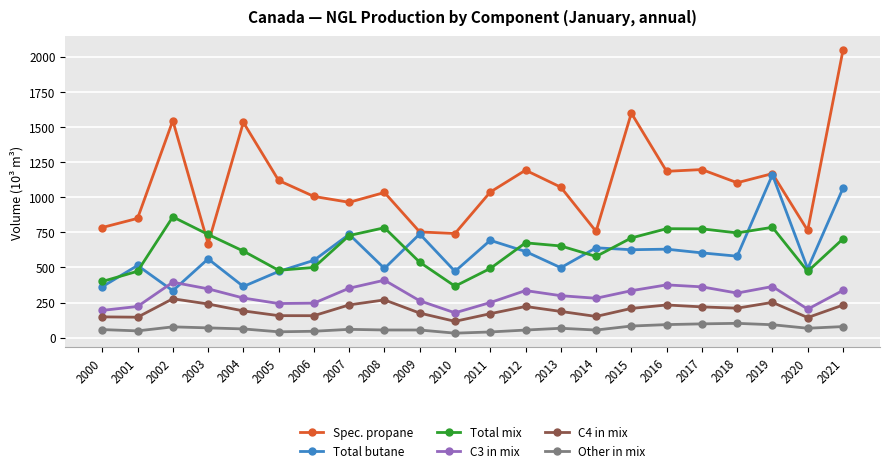

Which series changed the most between 2002 and 2005?

Spec. propane